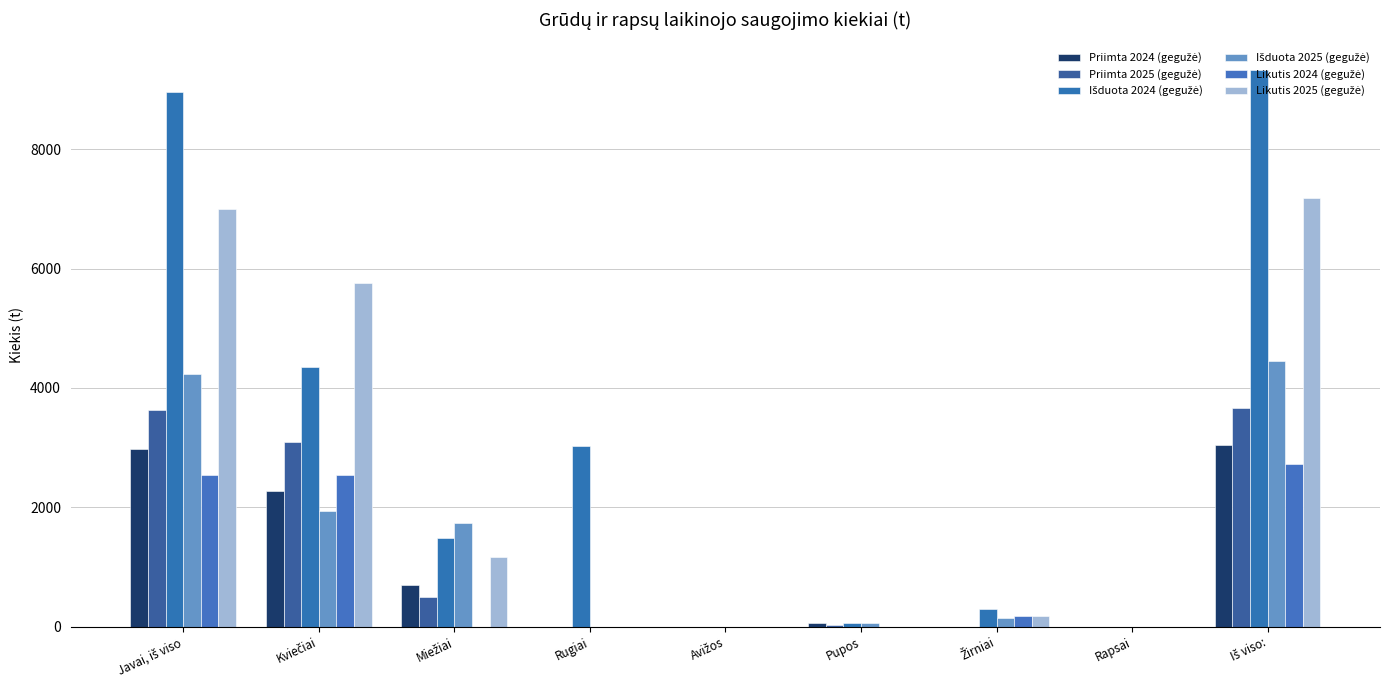

Which category has the highest value in the Likutis 2024 (gegužė) series?

Iš viso: